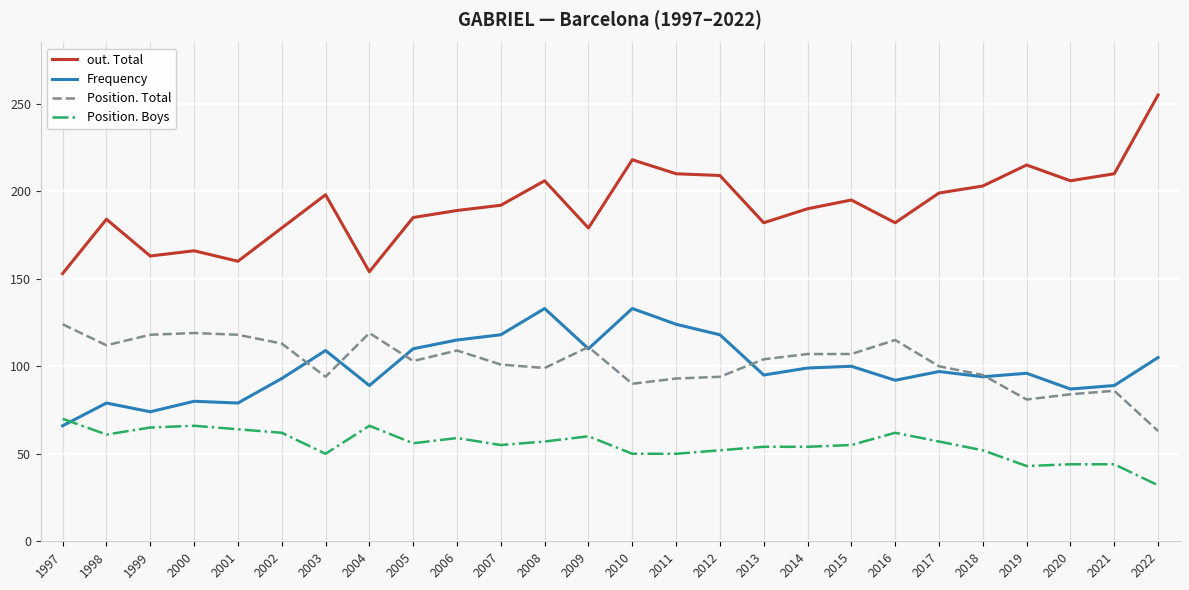

What is the approximate value of out. Total at 2017?

199